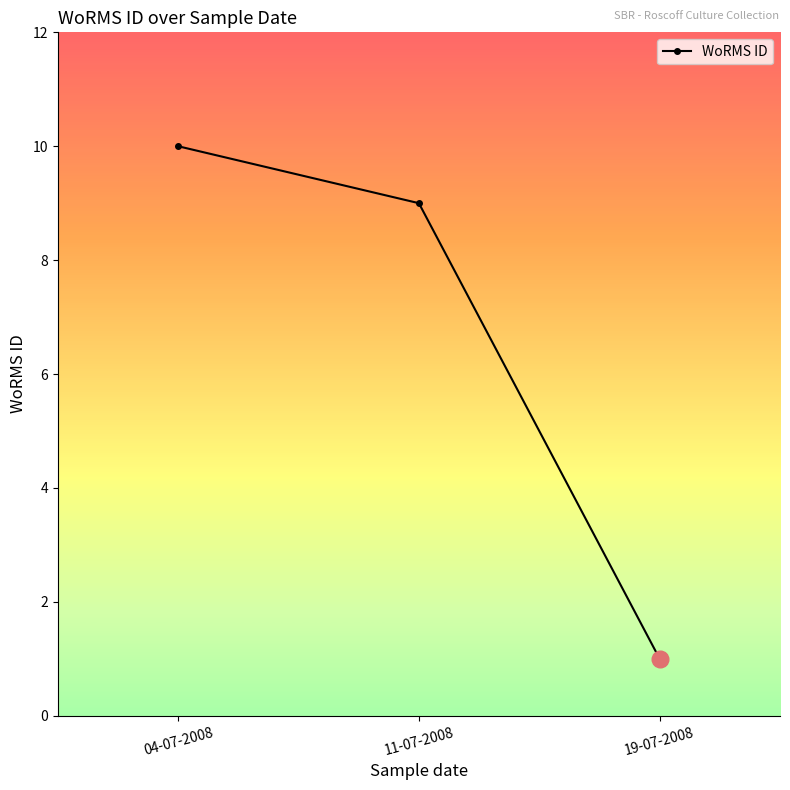

What is the ratio of the value at 04-07-2008 to the value at 11-07-2008?

1.1